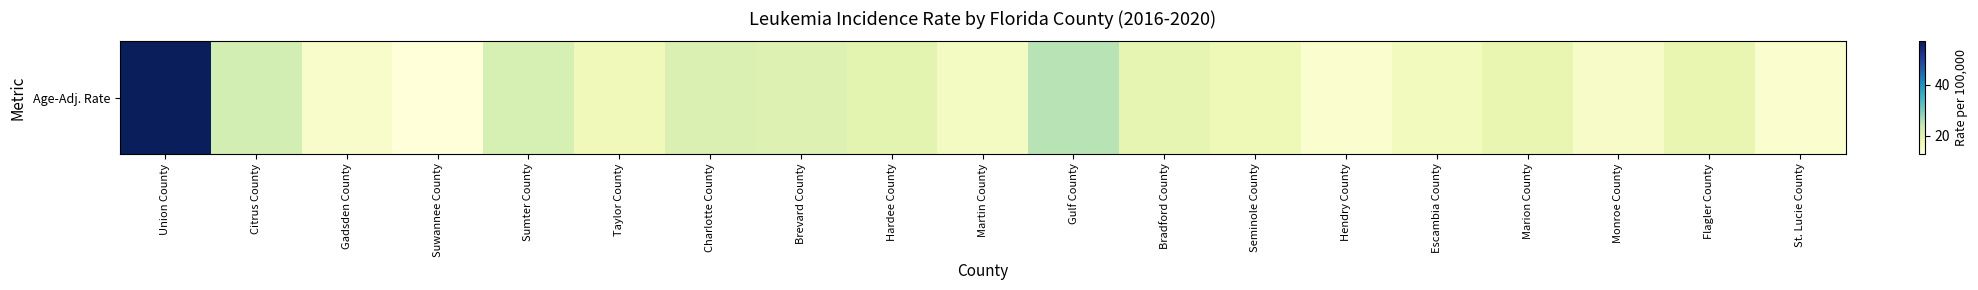

Where is the data nearest to the value 34?

Gulf County